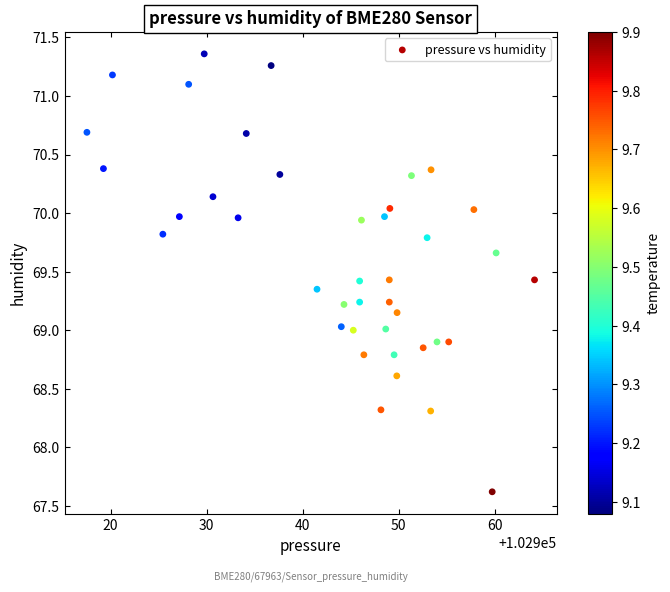

What is the range of Y values (max minus min)?

3.7